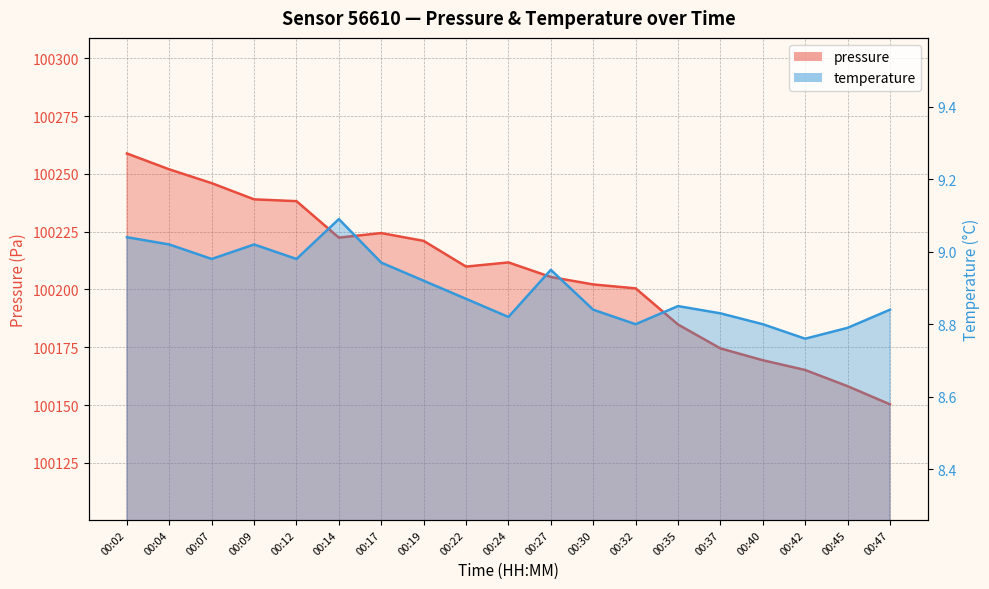

What is the difference between the temperature values at 00:24 and 00:04?

0.2